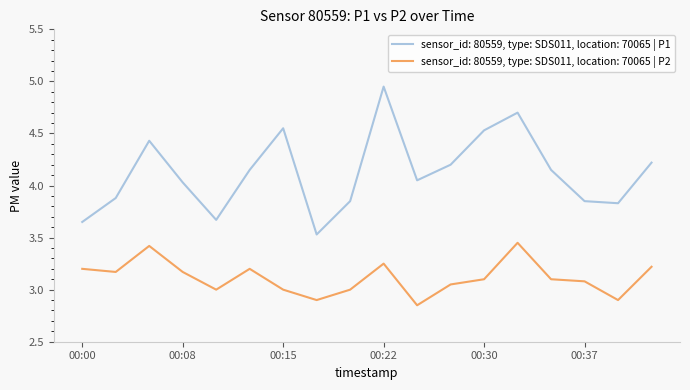

List the series in order of their peak value, highest first.

sensor_id: 80559, type: SDS011, location: 70065 | P1, sensor_id: 80559, type: SDS011, location: 70065 | P2